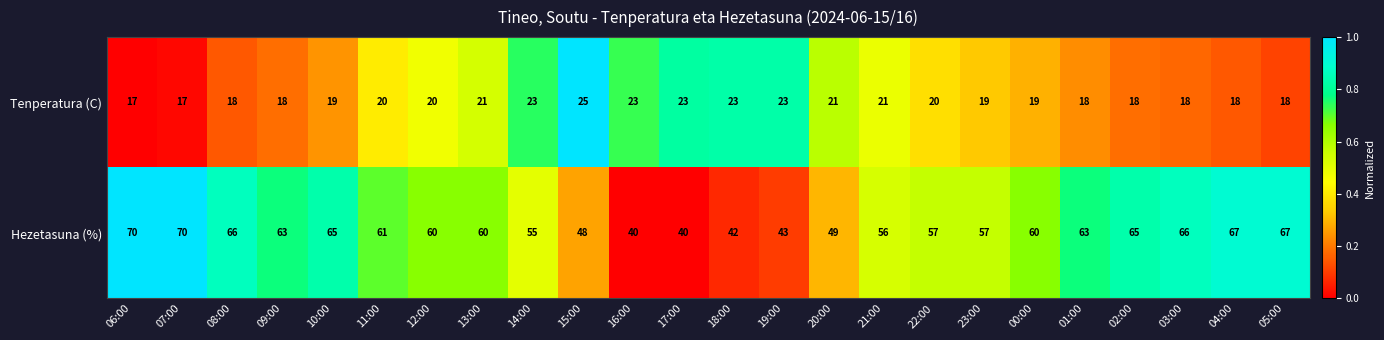

Rank the series at 02:00 from lowest to highest value.

Tenperatura (C), Hezetasuna (%)